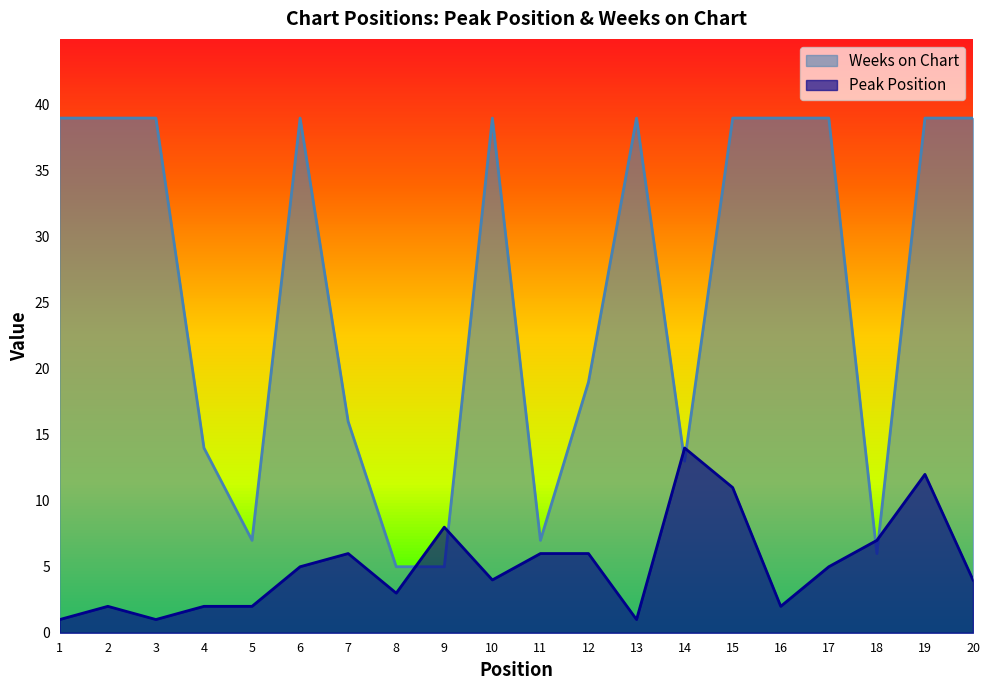

Which series changed the most between 8 and 10?

Weeks on Chart